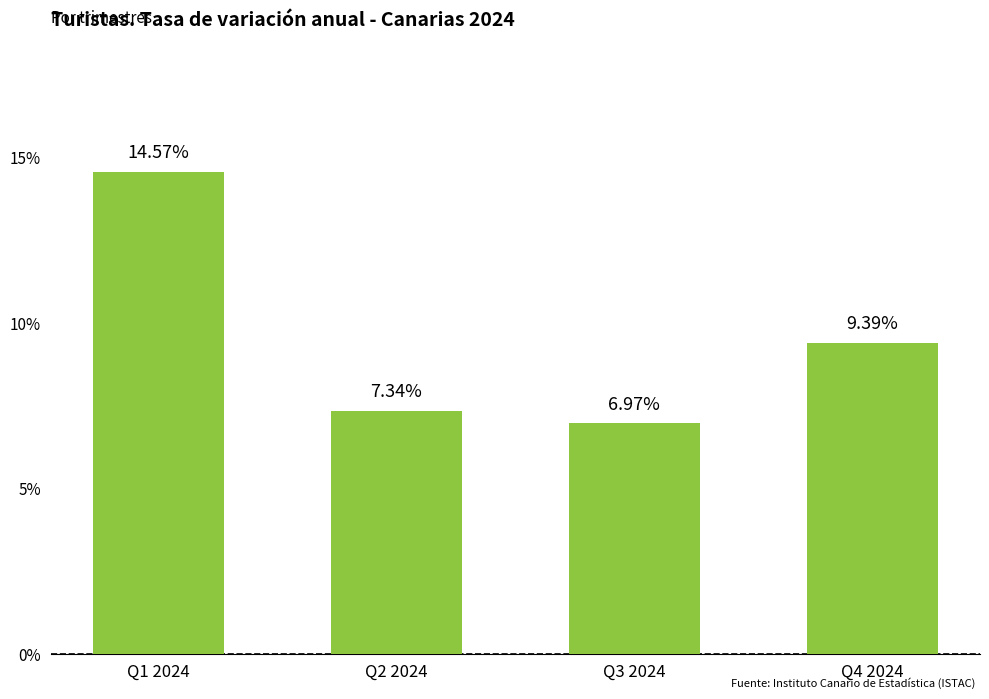

What is the value of the 3rd bar from the left?

7.0